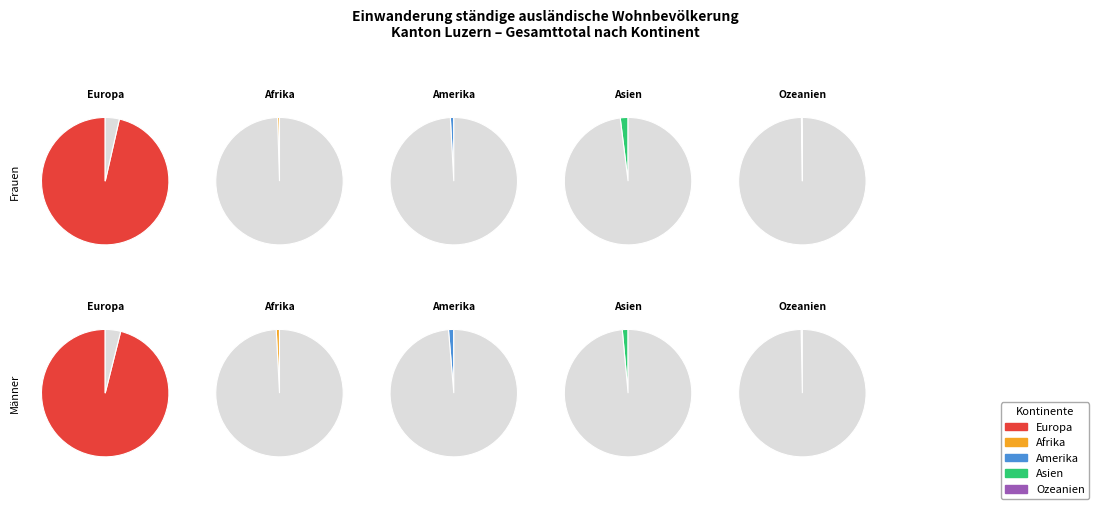

Combined, do Afrika and Ozeanien account for over 50%?

No